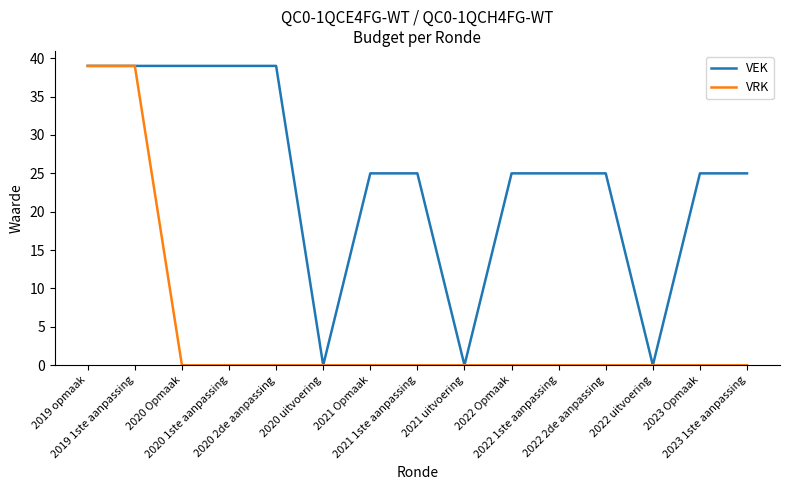

What is the maximum value for VRK?

39